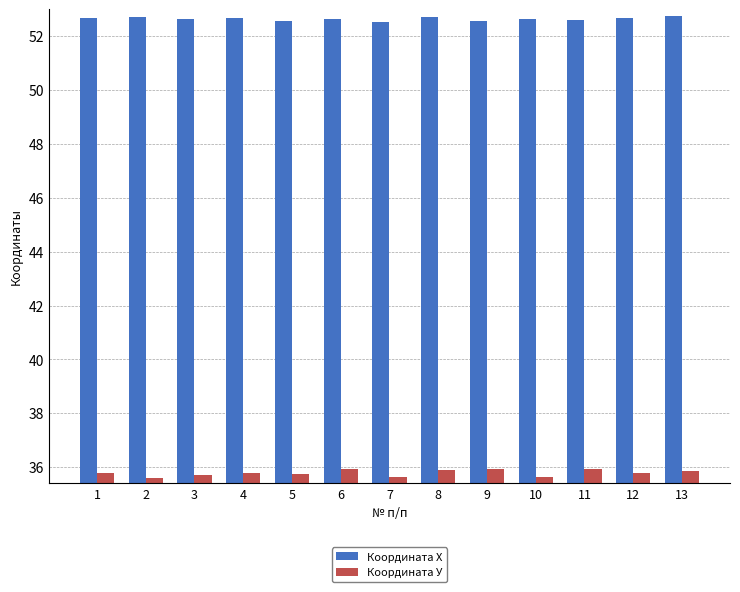

True or false: Координата У has a value of 51.1 at 5.

False